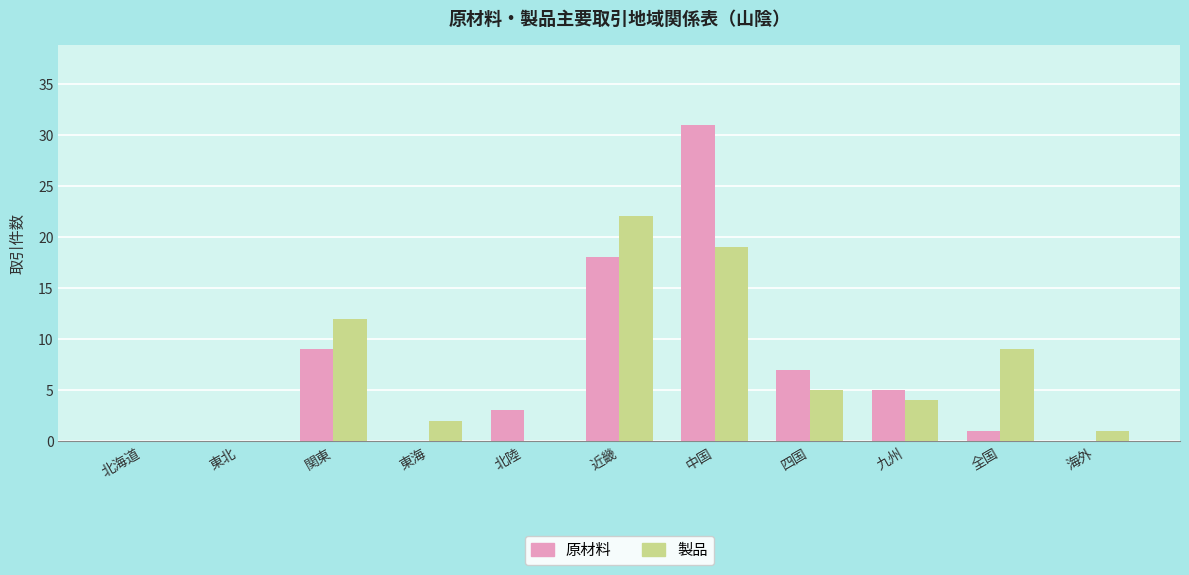

What is the greatest value displayed?

31